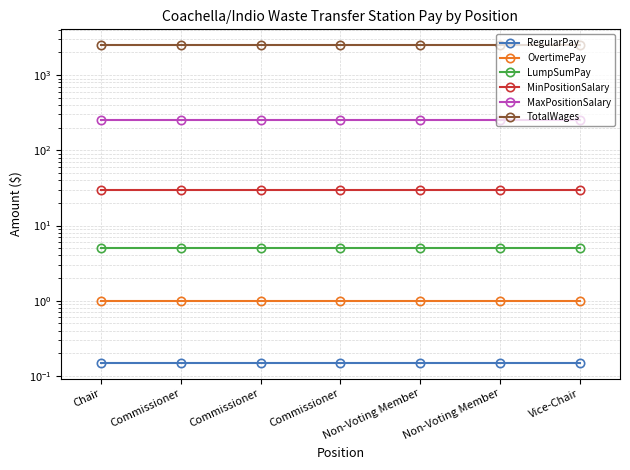

Which series has the largest total across all categories?

TotalWages